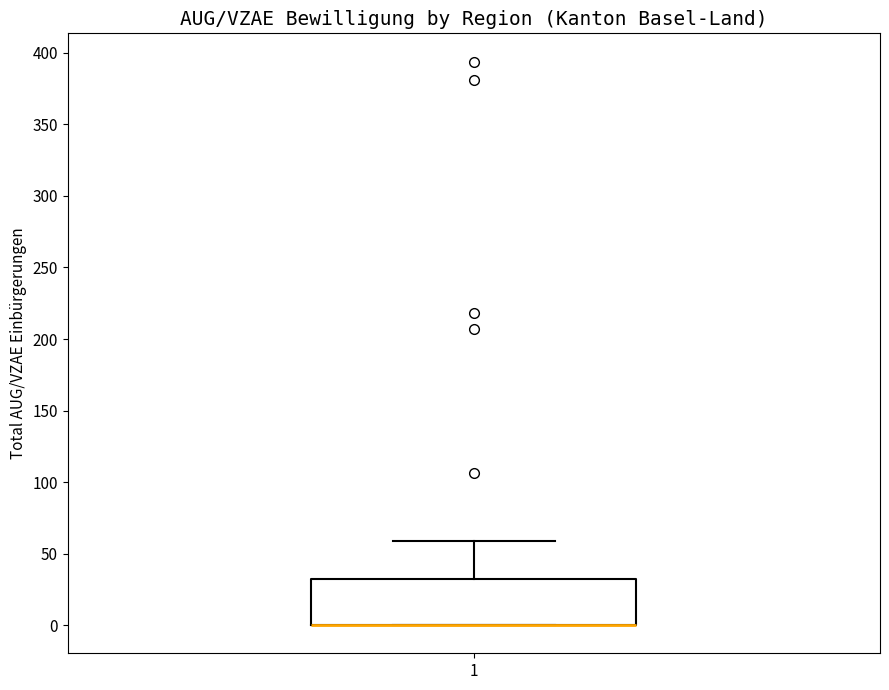

Read this box plot against the y-axis: the position of the median line, the range covered by the box, and the ends of both whiskers. The values are not printed on the chart, so give them approximately, as read against the axis.

median 0 (drawn on the box's lower edge), box 0 to 30, whiskers 0 to 60